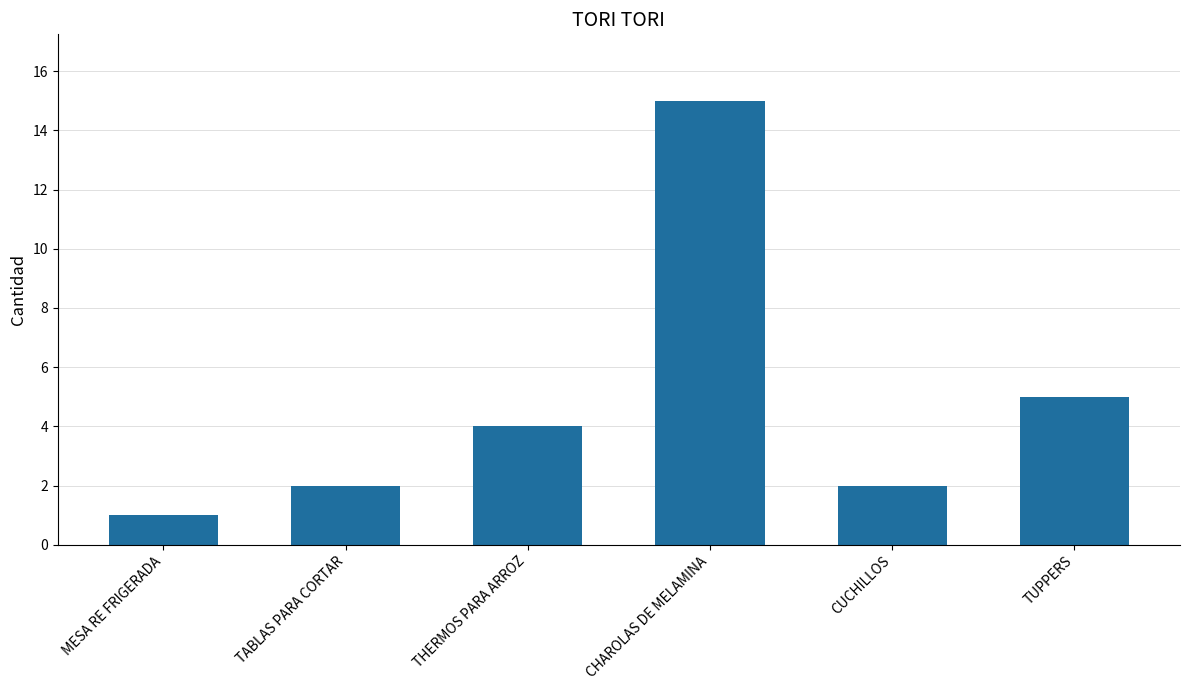

What is the label of the 4th bar from the left?

CHAROLAS DE MELAMINA